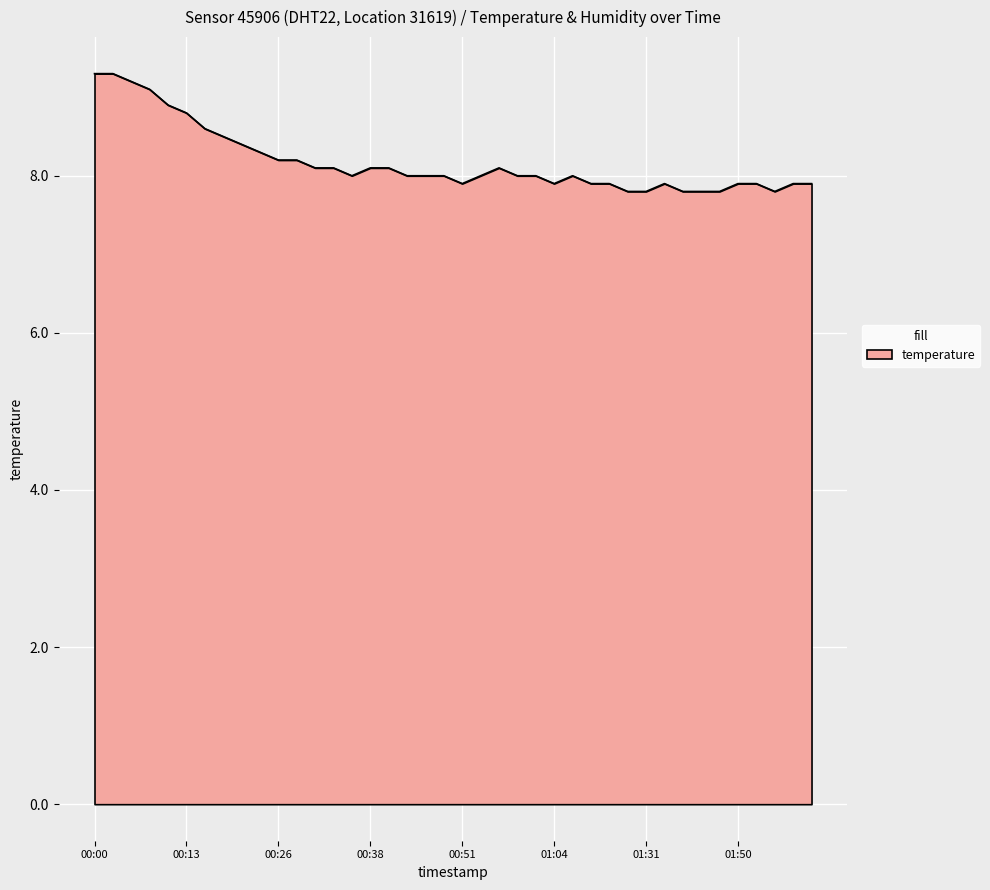

What is the difference between the maximum and minimum values?

1.5